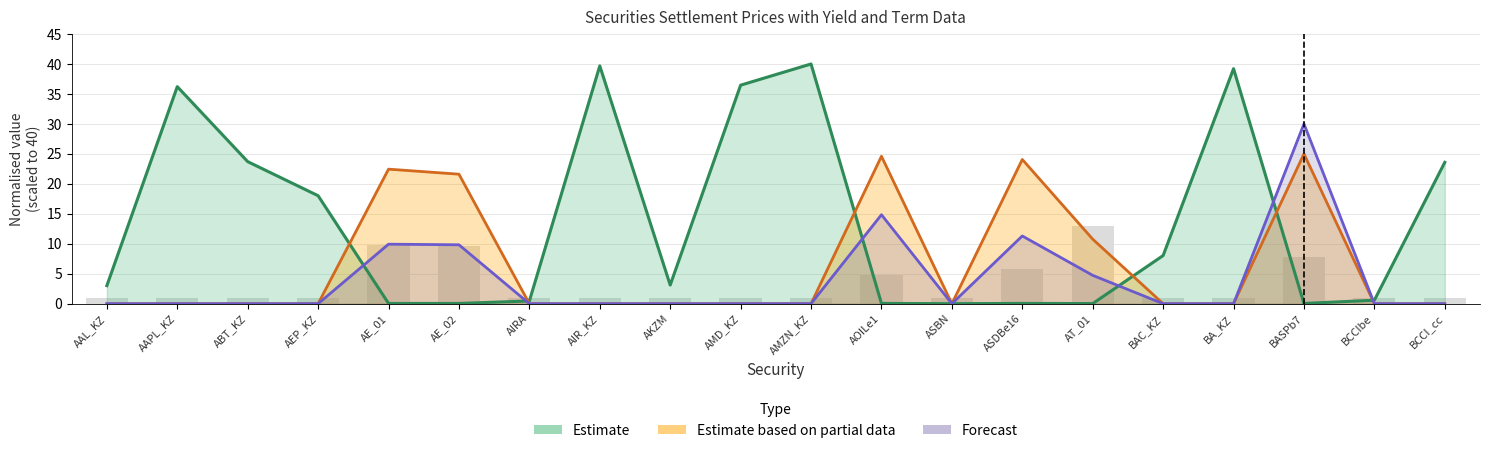

Reading left to right, transcribe all the data shown in this chart.

Settlement price: 3.0	36.2	23.7	18.0	0.0	0.0	0.5	39.7	3.1	36.5	40.0	0.0	0.0	0.0	0.0	8.0	39.2	0.0	0.6	23.6
Yield to maturity: 0.0	0.0	0.0	0.0	9.9	9.8	0.0	0.0	0.0	0.0	0.0	14.8	0.0	11.3	4.7	0.0	0.0	30.0	0.0	0.0
Settlement dirty upper: 0.0	0.0	0.0	0.0	22.4	21.6	0.0	0.0	0.0	0.0	0.0	24.6	0.0	24.1	10.8	0.0	0.0	25.0	0.0	0.0